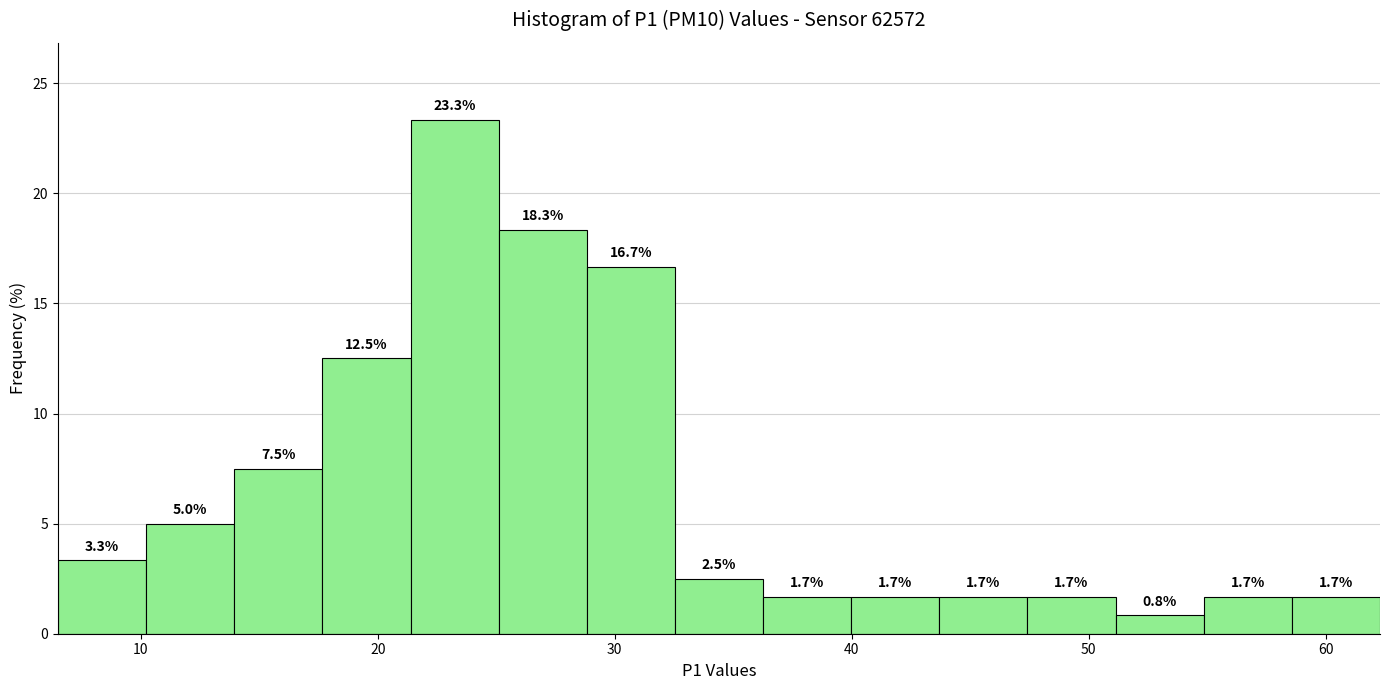

Read against the x-axis, roughly where is the centre of the tallest bar?

23